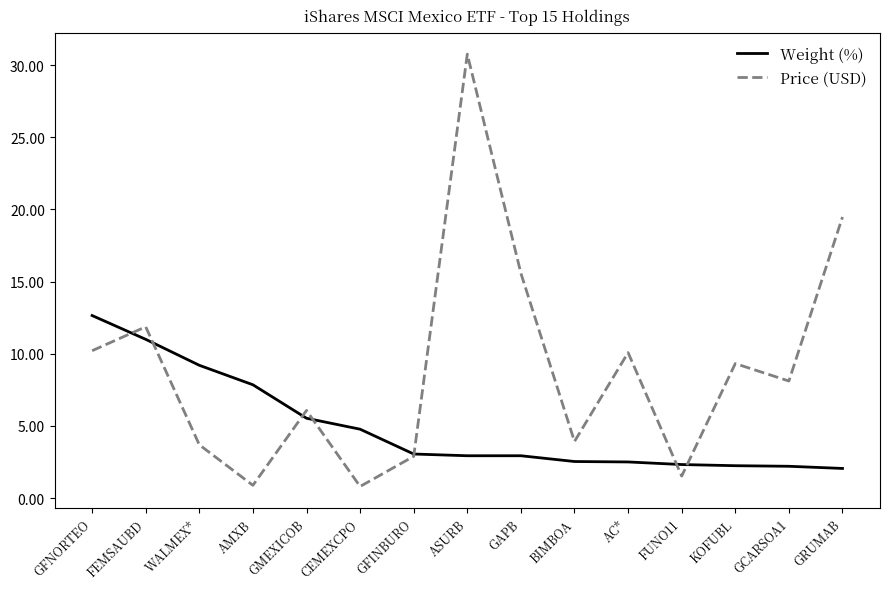

List the series in order of their overall mean, lowest first.

Weight (%), Price (USD)